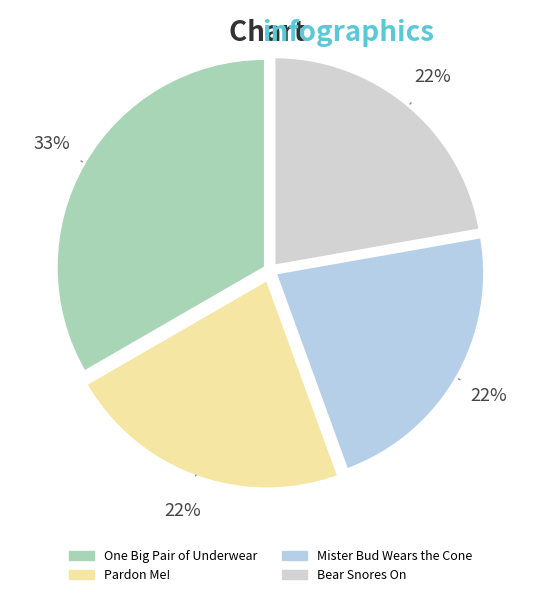

How many segments does this pie chart have?

4